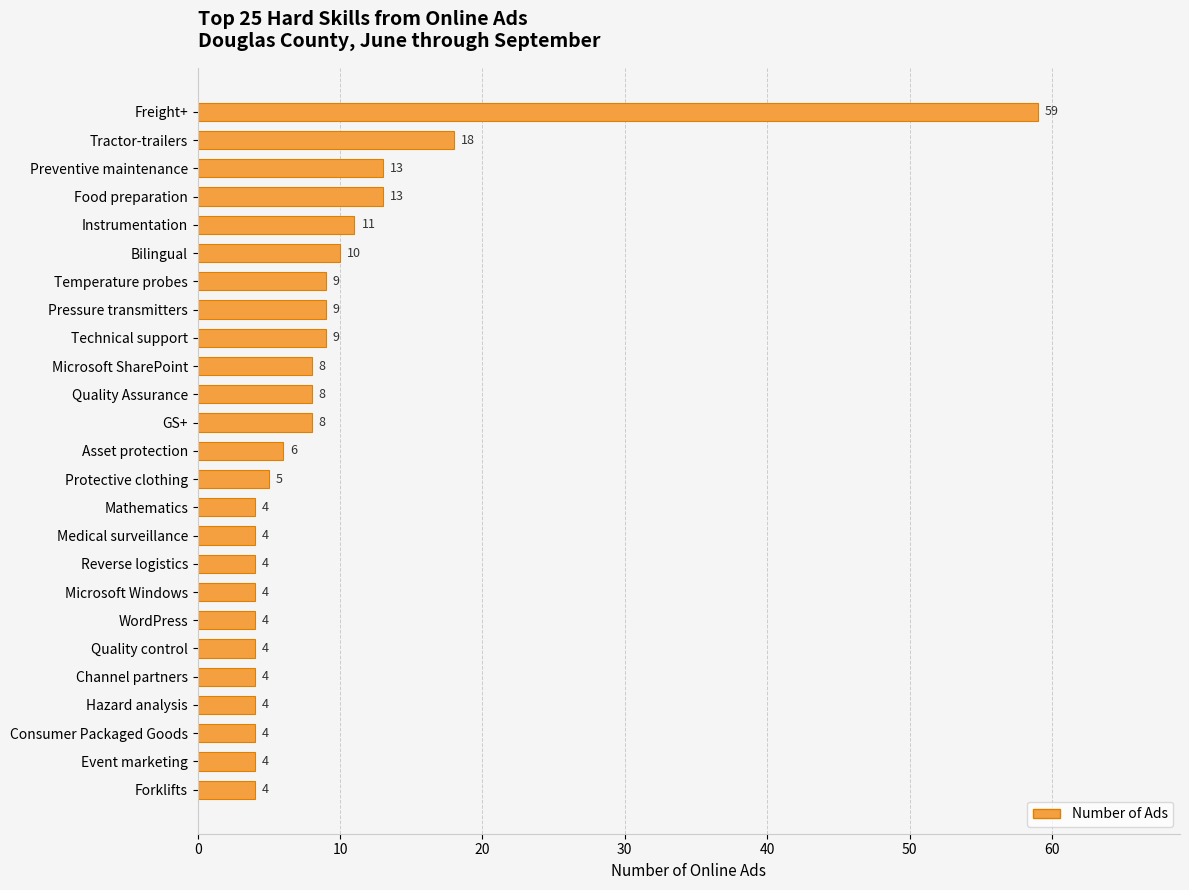

Is it true that the value at Asset protection is 6?

True